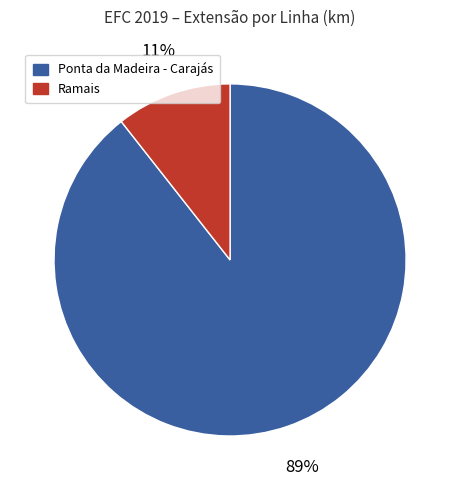

How many segments does this pie chart have?

2